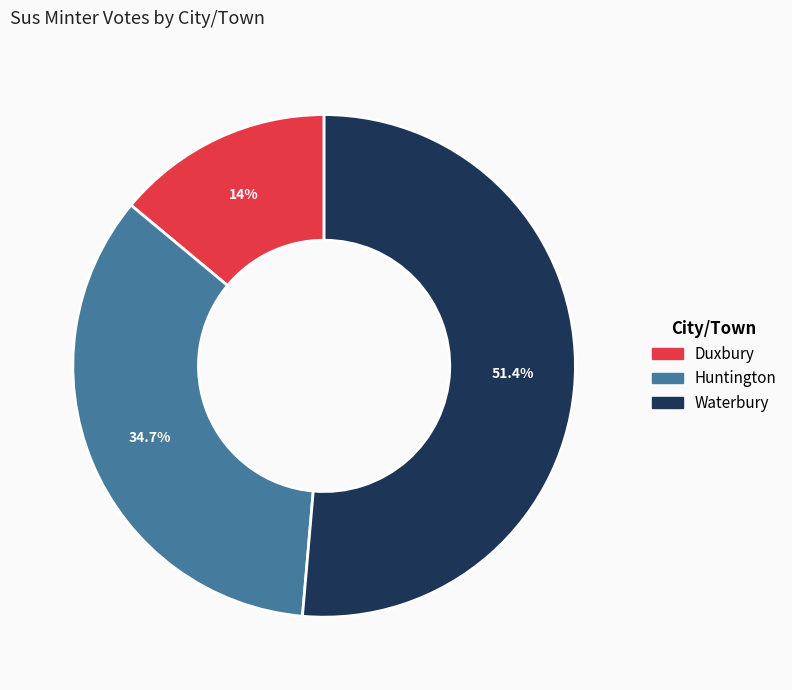

Which category has the biggest portion of the pie?

Waterbury